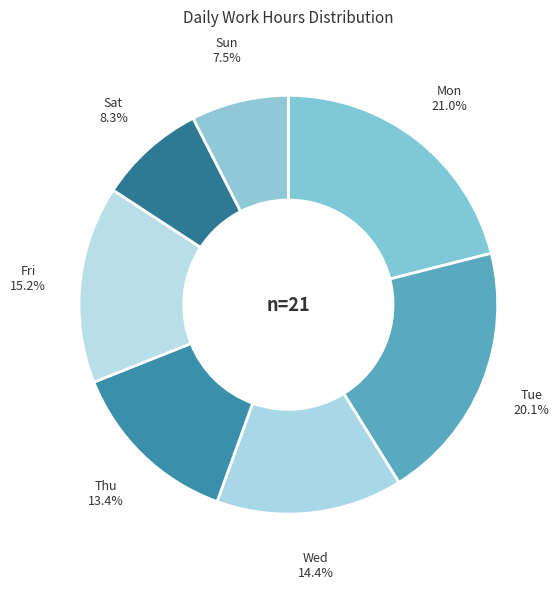

What is the largest slice in the pie chart?

Mon